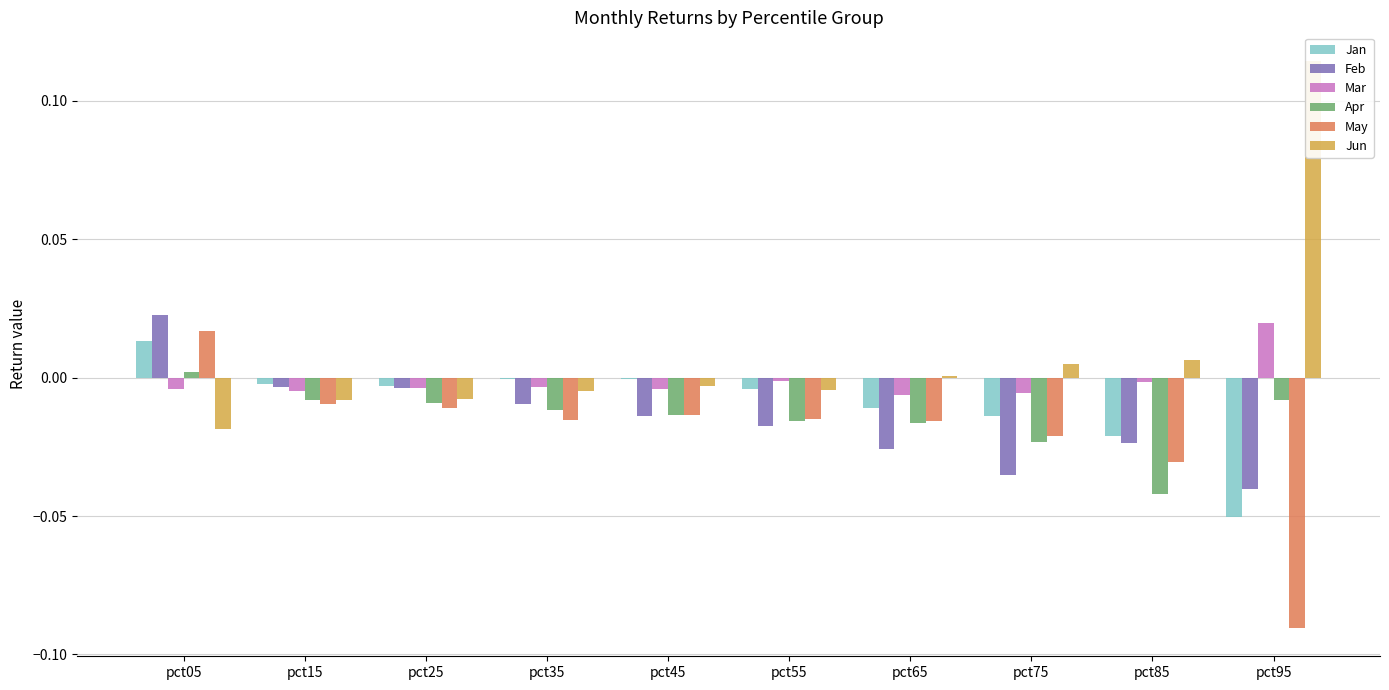

The Apr series shows -0.0 at pct75. True or false?

True